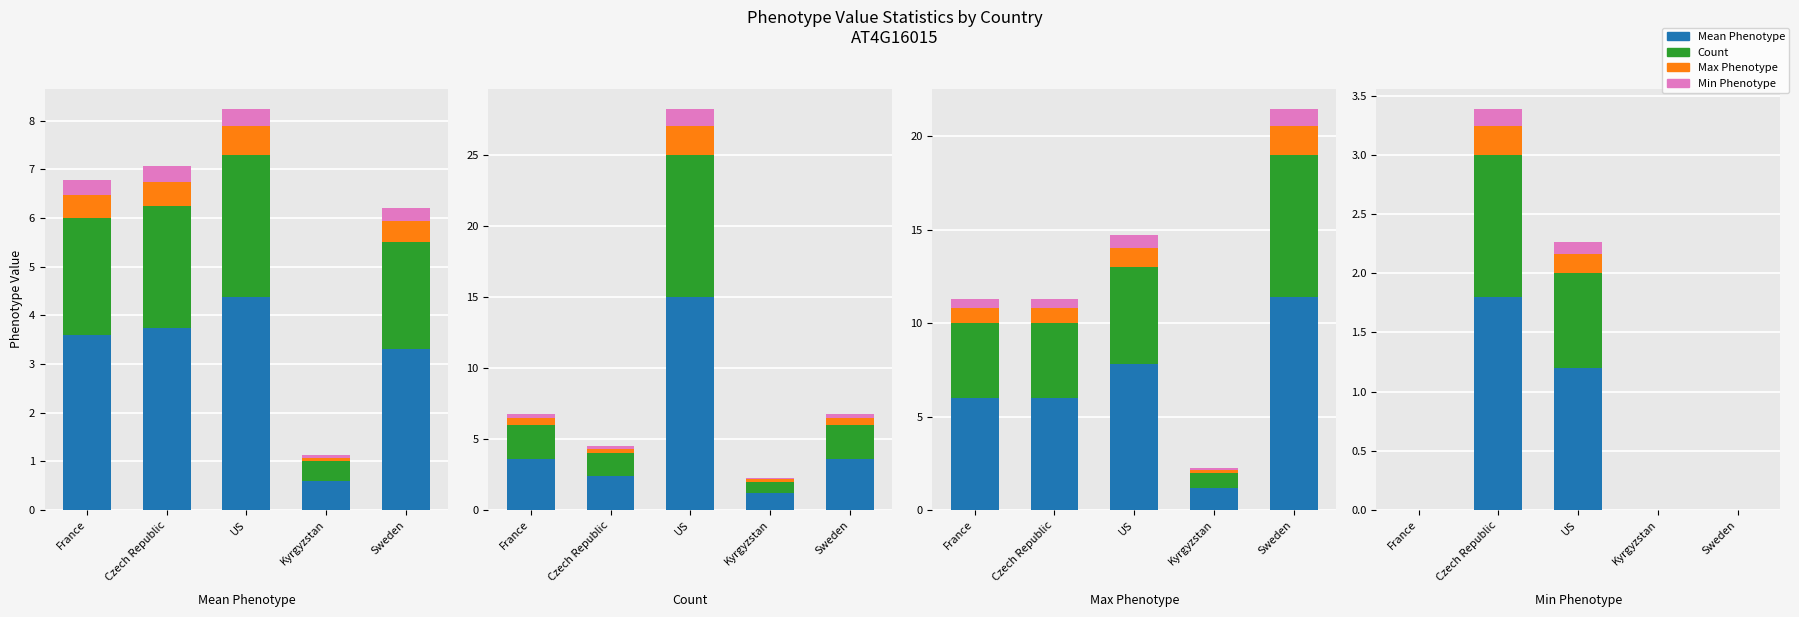

Which series has the largest total across all categories?

Mean Phenotype